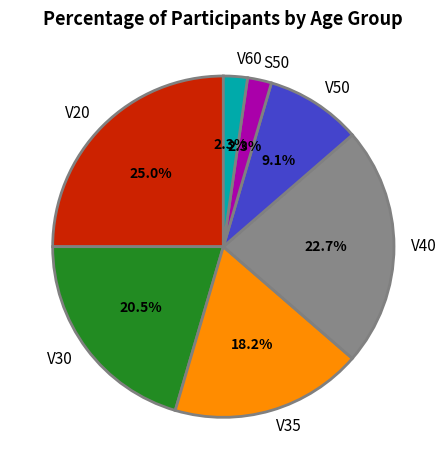

What percentage is NOT represented by S50?

97.7%